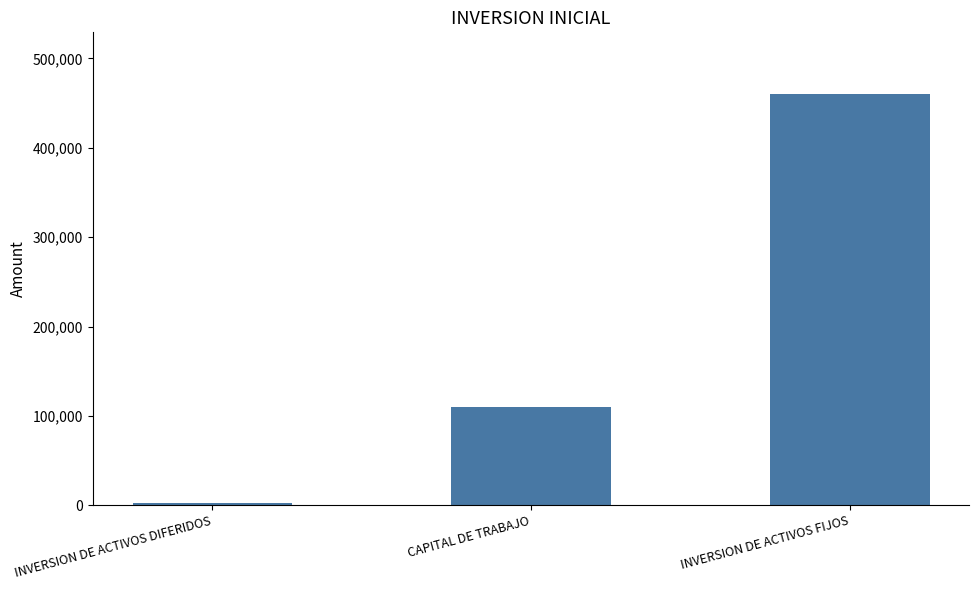

What is the minimum value shown in the chart?

3000.0